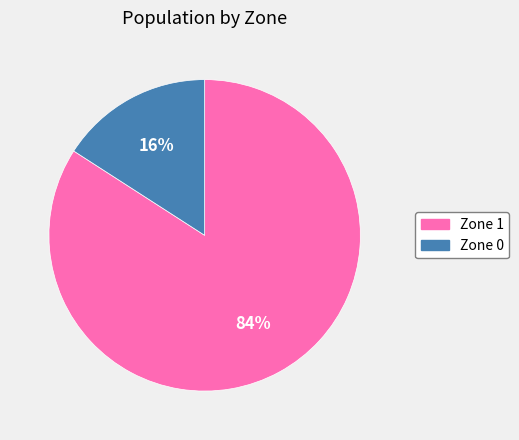

Rank the categories by value from lowest to highest.

Zone 0, Zone 1